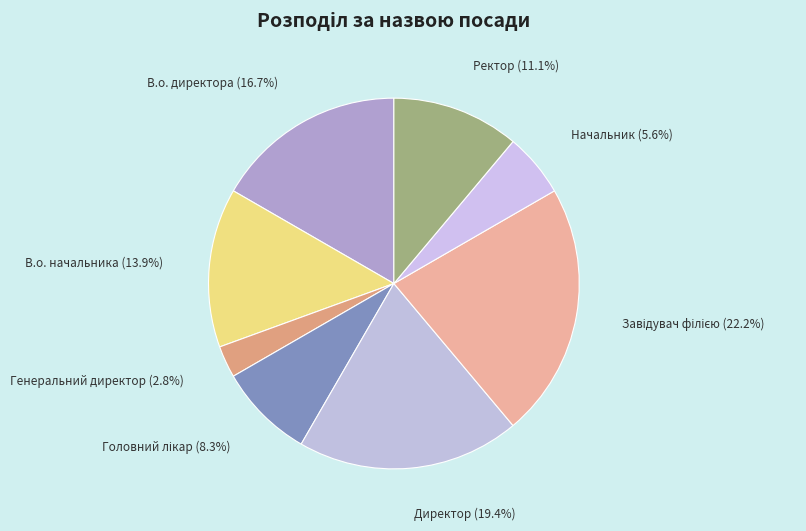

Does Ректор account for over 50% of the chart?

No